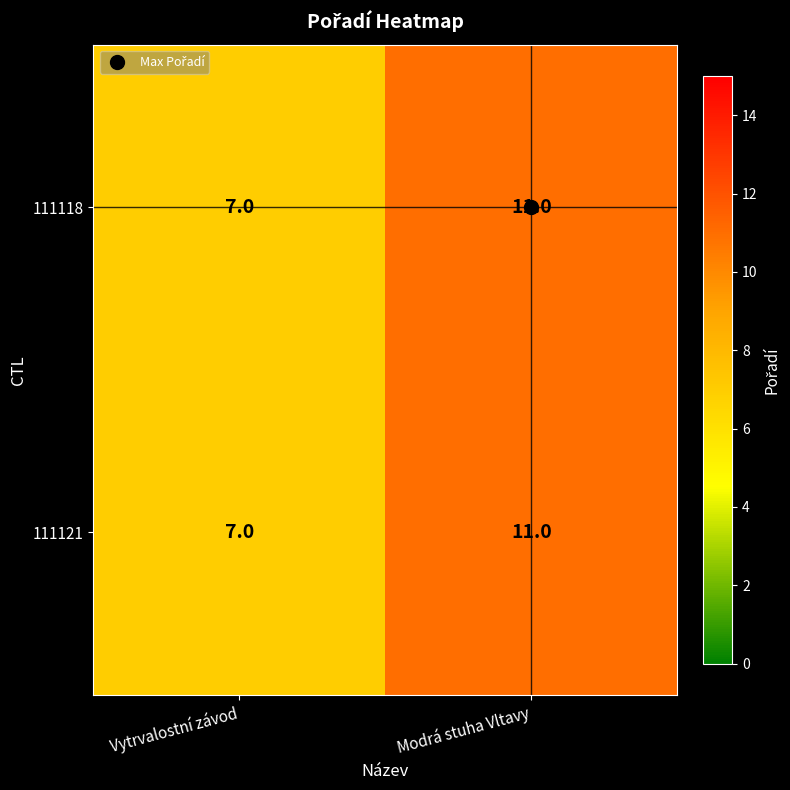

What is the total value across all series at Vytrvalostní závod?

14